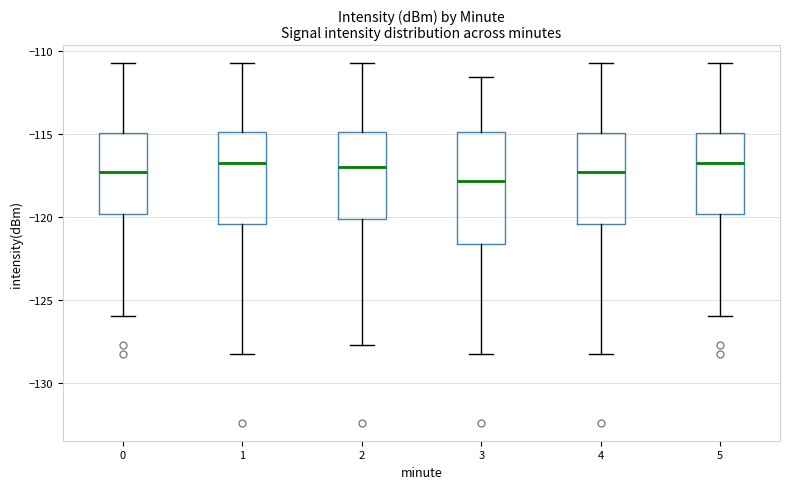

Reading left to right, read every box against the y-axis: the position of its median line, the range the box covers, and the ends of its whiskers. The values are not printed on the chart, so give them approximately, as read against the axis.

0: median -117.5, box -120.0 to -115.0, whiskers -126.0 to -111.0
1: median -116.5, box -120.5 to -115.0, whiskers -128.0 to -111.0
2: median -117.0, box -120.0 to -115.0, whiskers -127.5 to -111.0
3: median -118.0, box -121.5 to -115.0, whiskers -128.0 to -111.5
4: median -117.5, box -120.5 to -115.0, whiskers -128.0 to -111.0
5: median -116.5, box -120.0 to -115.0, whiskers -126.0 to -111.0